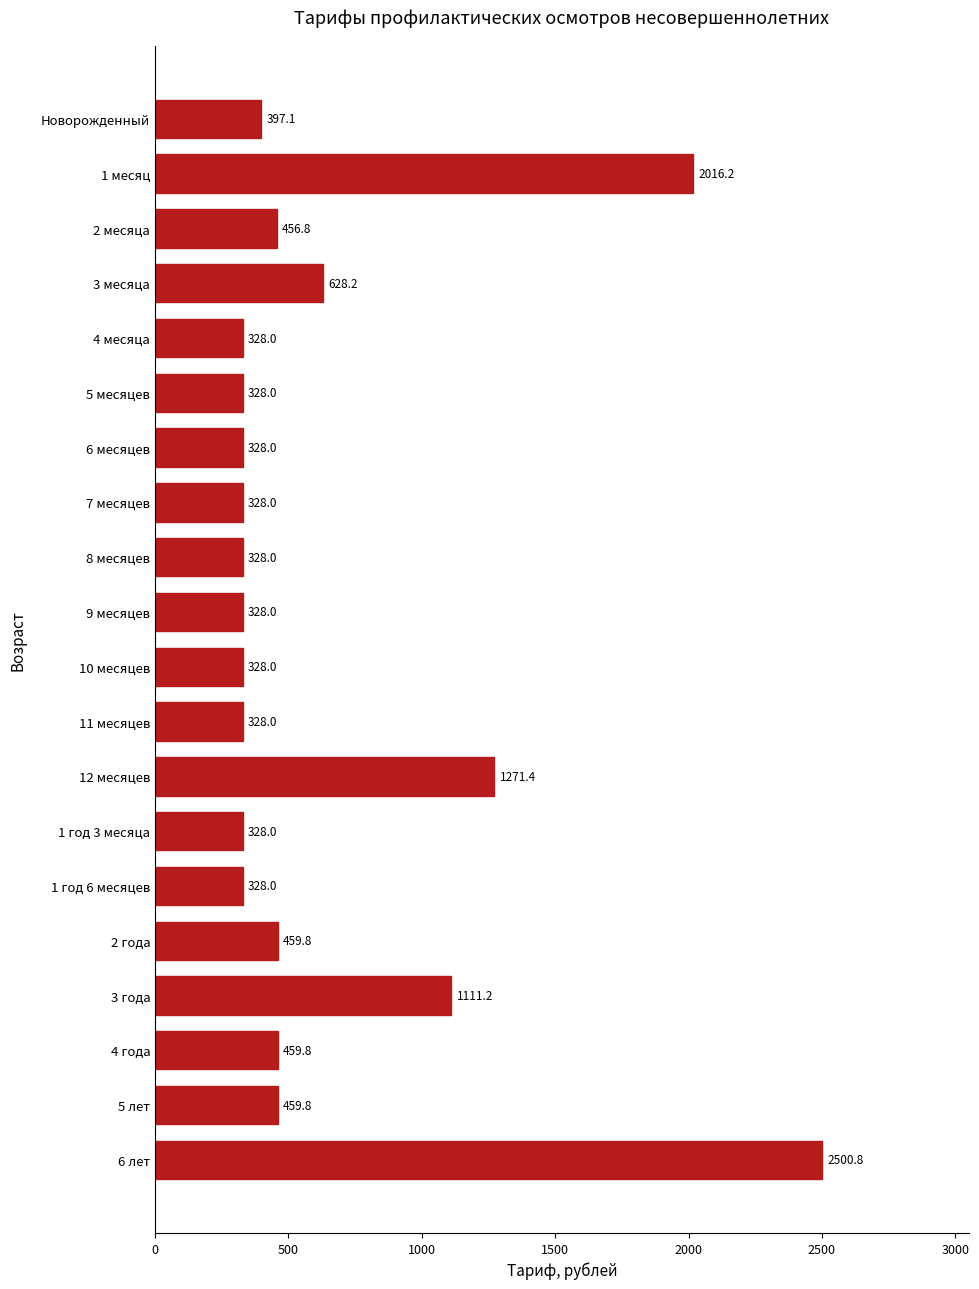

Does the chart contain stacked bars?

No